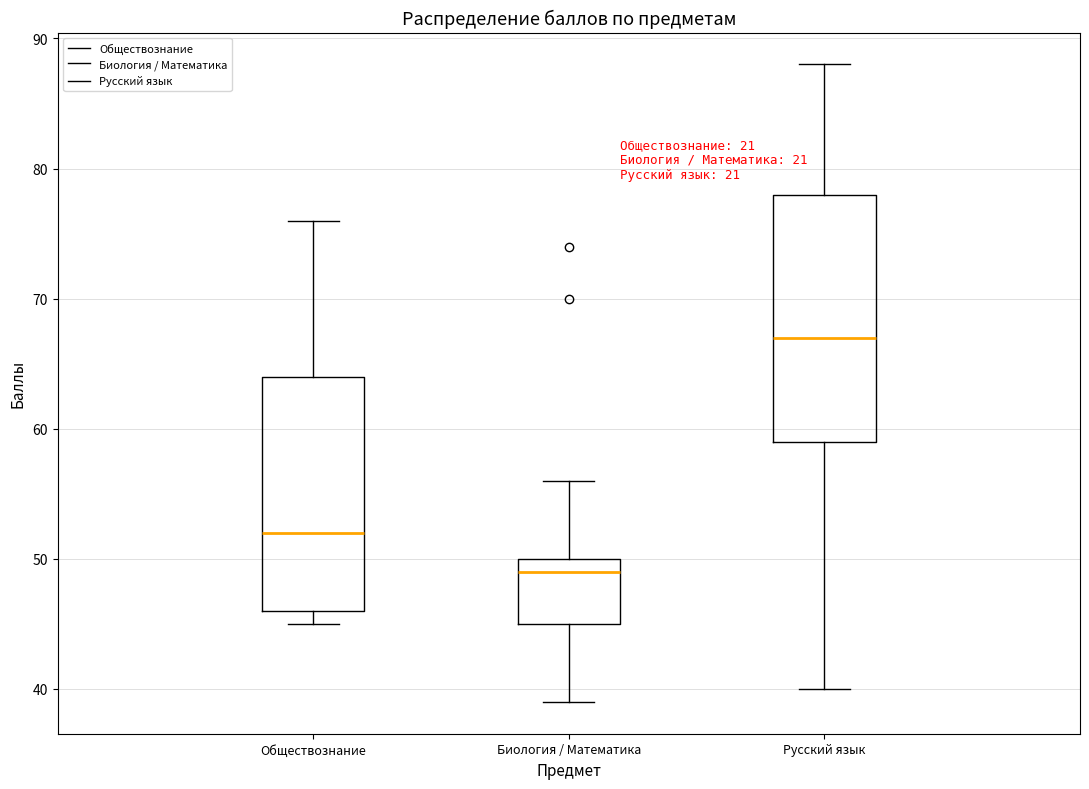

Reading left to right, transcribe this box plot: for each box, give where its median line is, the range the box spans, and where its two whiskers end, as read against the y-axis. The values are not printed on the chart, so give them approximately, as read against the axis.

Обществознание: median 52, box 46 to 64, whiskers 45 to 76
Биология / Математика: median 49, box 45 to 50, whiskers 39 to 56
Русский язык: median 67, box 59 to 78, whiskers 40 to 88